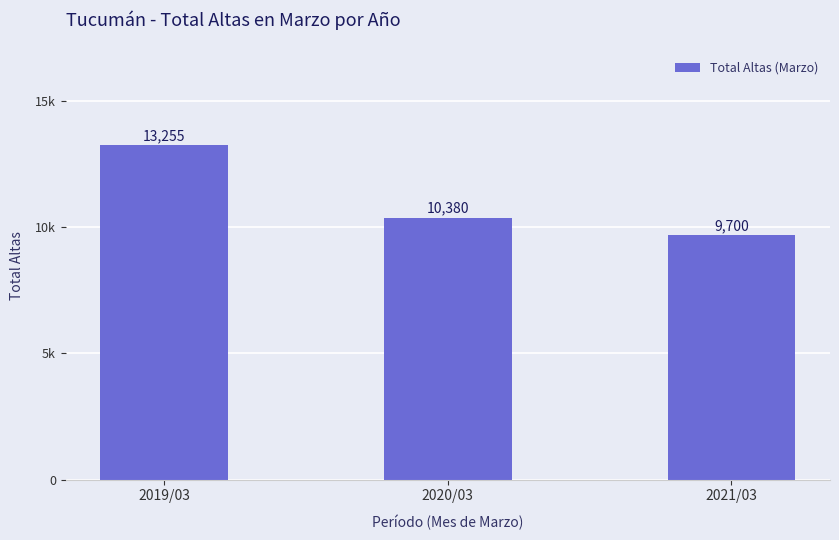

Reading left to right, list all the values displayed in this chart.

13255	10380	9700